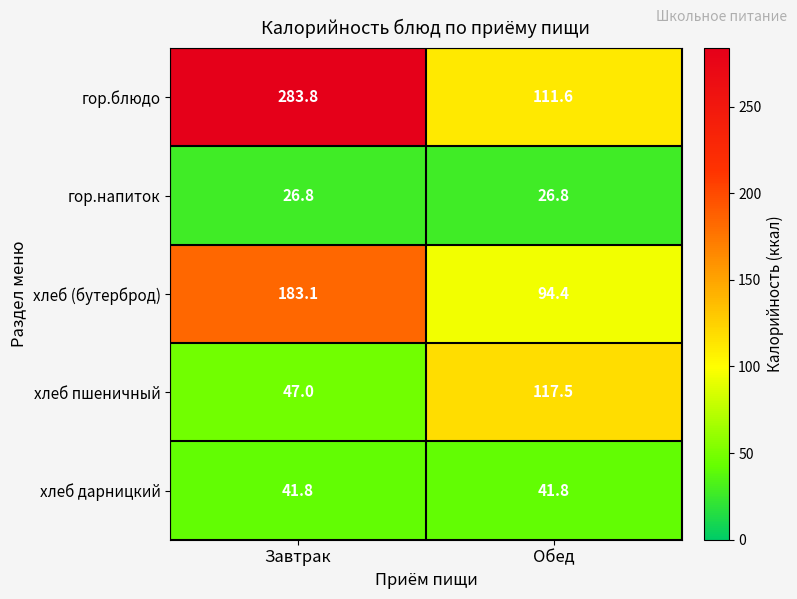

Rank the series at Завтрак from highest to lowest value.

гор.блюдо, хлеб (бутерброд), хлеб пшеничный, хлеб дарницкий, гор.напиток